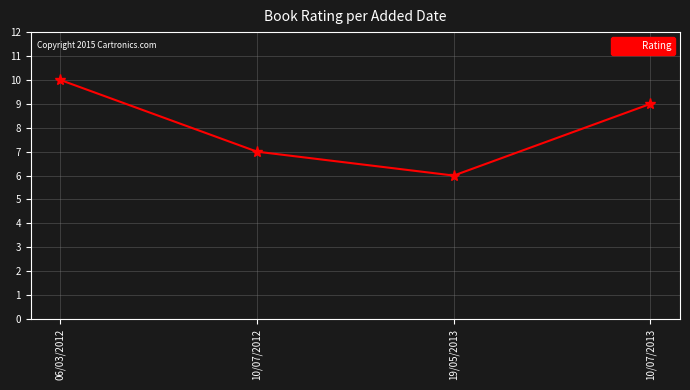

True or false: the data shows 12 at 10/07/2012.

False